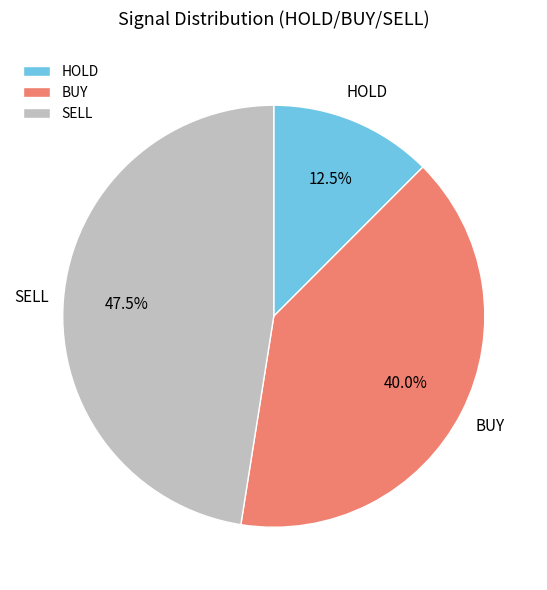

Which slice is the largest?

SELL